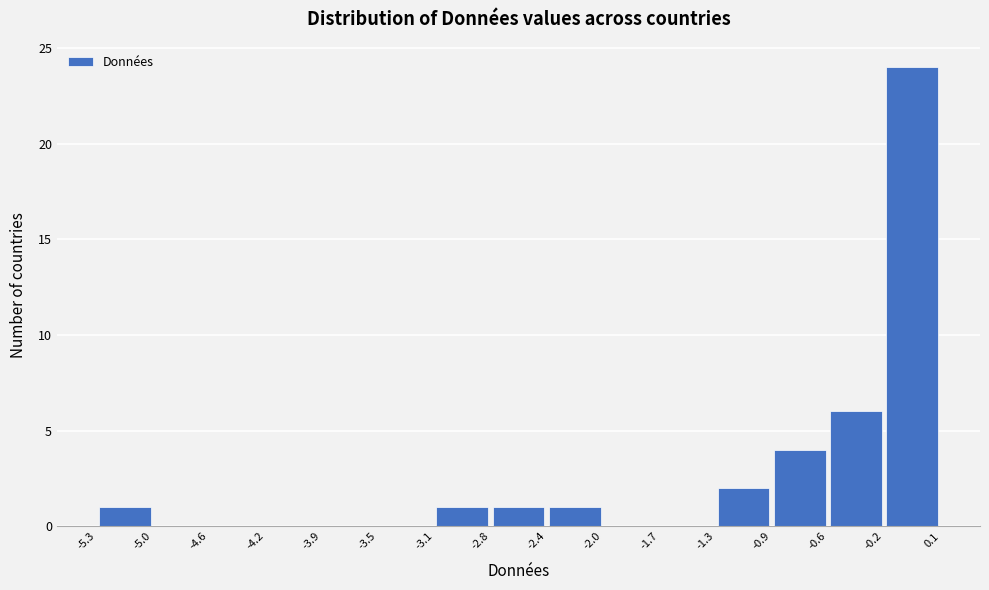

Reading left to right, transcribe this chart: for each bar, give the range it covers on the x-axis and its height. The values are not printed on the chart, so give them approximately, as read against the axis.

-5.3 to -5.0: 1
-5.0 to -4.6: 0
-4.6 to -4.2: 0
-4.2 to -3.9: 0
-3.9 to -3.5: 0
-3.5 to -3.1: 0
-3.1 to -2.8: 1
-2.8 to -2.4: 1
-2.4 to -2.0: 1
-2.0 to -1.7: 0
-1.7 to -1.3: 0
-1.3 to -0.9: 2
-0.9 to -0.6: 4
-0.6 to -0.2: 6
-0.2 to 0.1: 24